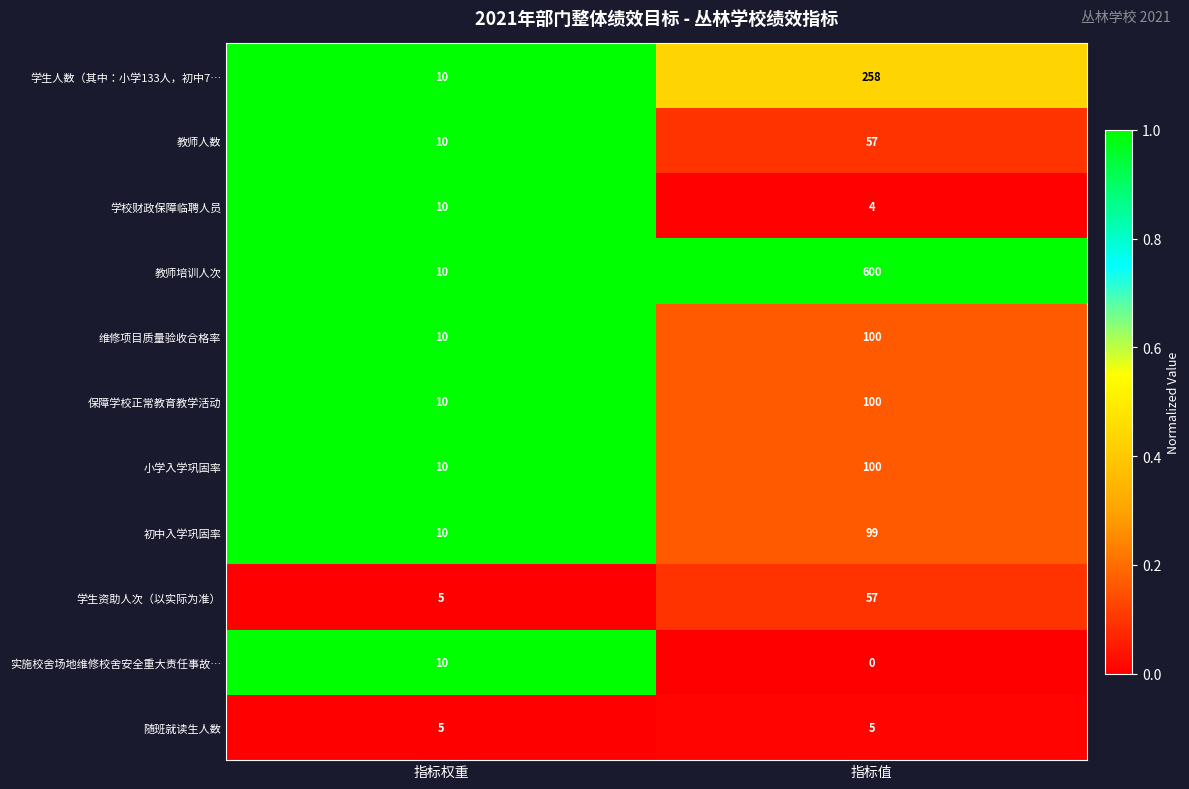

What is the difference between the 学校财政保障临聘人员 values at 指标权重 and 指标值?

6